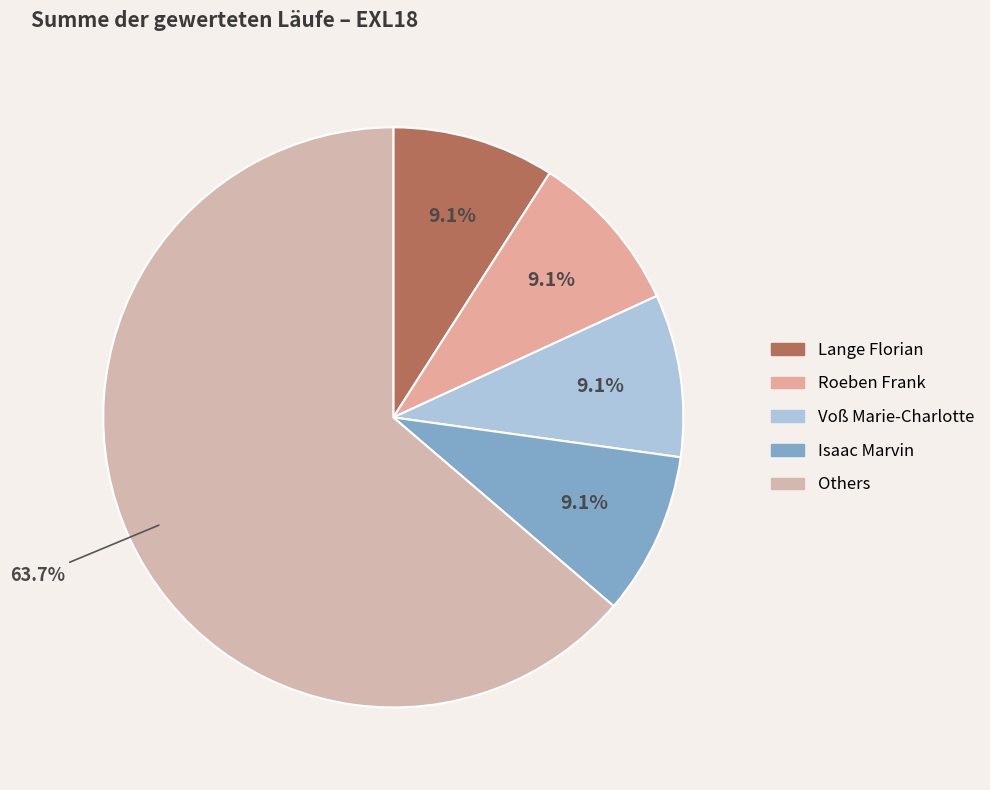

Count the number of slices in the pie.

5